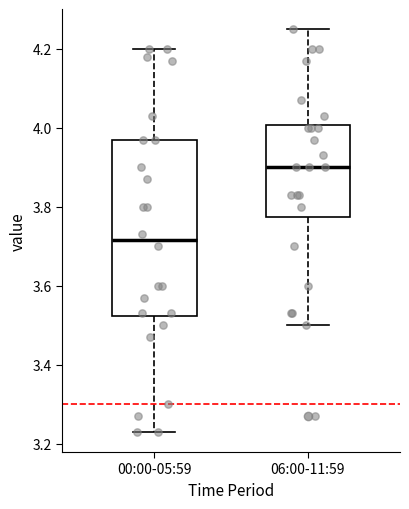

Reading left to right, read every box against the y-axis: the position of its median line, the range the box covers, and the ends of its whiskers. The values are not printed on the chart, so give them approximately, as read against the axis.

00:00-05:59: median 3.72, box 3.52 to 3.98, whiskers 3.24 to 4.20
06:00-11:59: median 3.90, box 3.78 to 4.00, whiskers 3.50 to 4.26